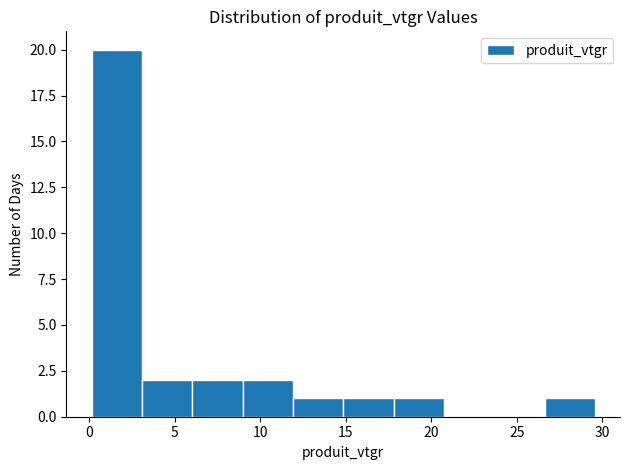

Reading left to right, transcribe this chart: for each bar, give the range it covers on the x-axis and its height. Neither the bar edges nor the heights are printed on the chart, so give them approximately, as read against the axes.

0.0 to 3.0: 20
3.0 to 6.0: 2
6.0 to 9.0: 2
9.0 to 12.0: 2
12.0 to 15.0: 1
15.0 to 18.0: 1
18.0 to 20.5: 1
20.5 to 23.5: 0
23.5 to 26.5: 0
26.5 to 29.5: 1